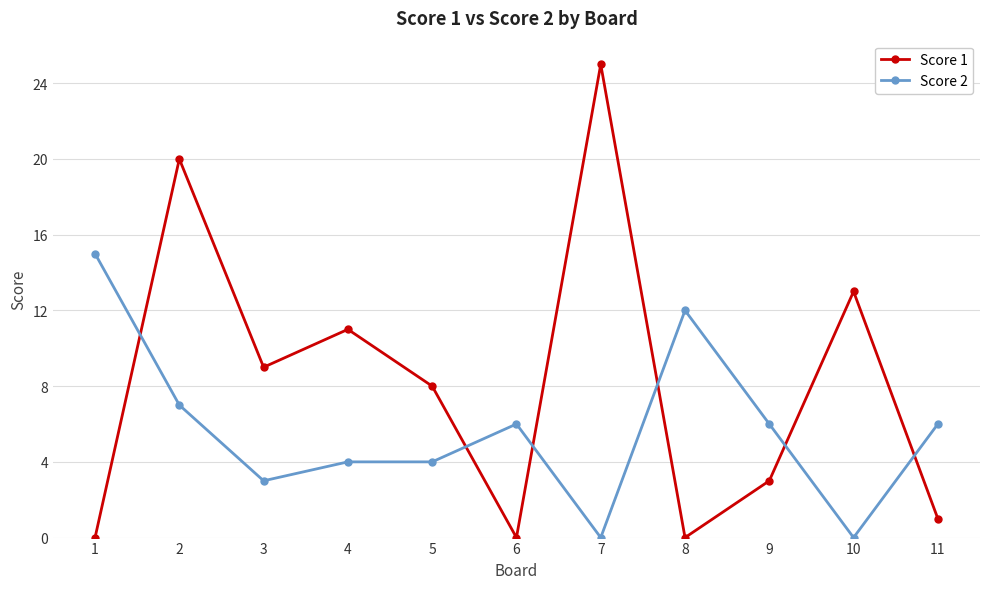

Reading left to right, extract all data points from this chart.

Score 1: 1=0	2=20	3=9	4=11	5=8	6=0	7=25	8=0	9=3	10=13	11=1
Score 2: 1=15	2=7	3=3	4=4	5=4	6=6	7=0	8=12	9=6	10=0	11=6